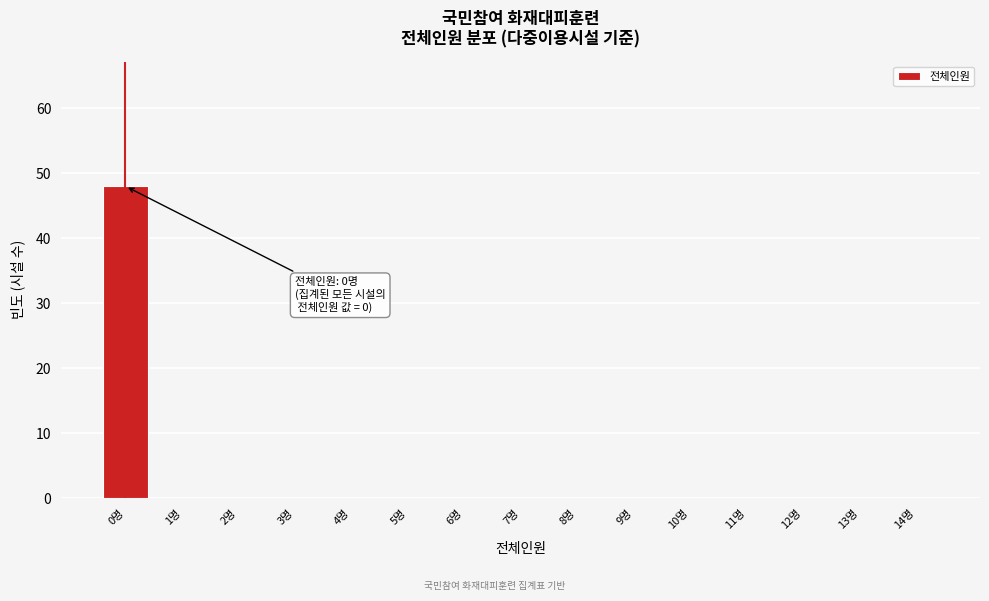

Reading left to right, what are all the values shown in this chart?

0명=48	1명=0	2명=0	3명=0	4명=0	5명=0	6명=0	7명=0	8명=0	9명=0	10명=0	11명=0	12명=0	13명=0	14명=0